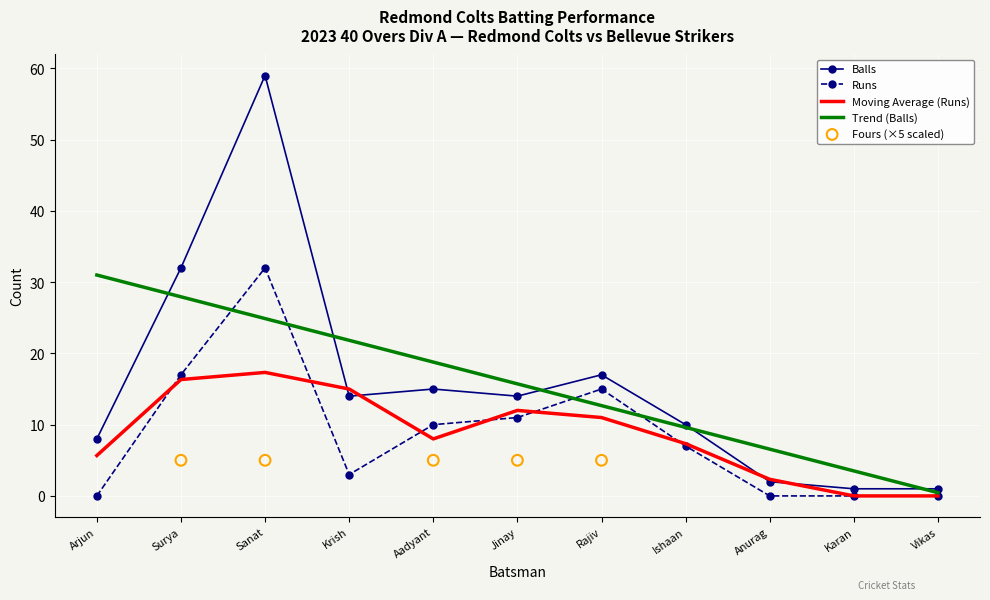

Which category has the highest value in the Runs series?

Sanat